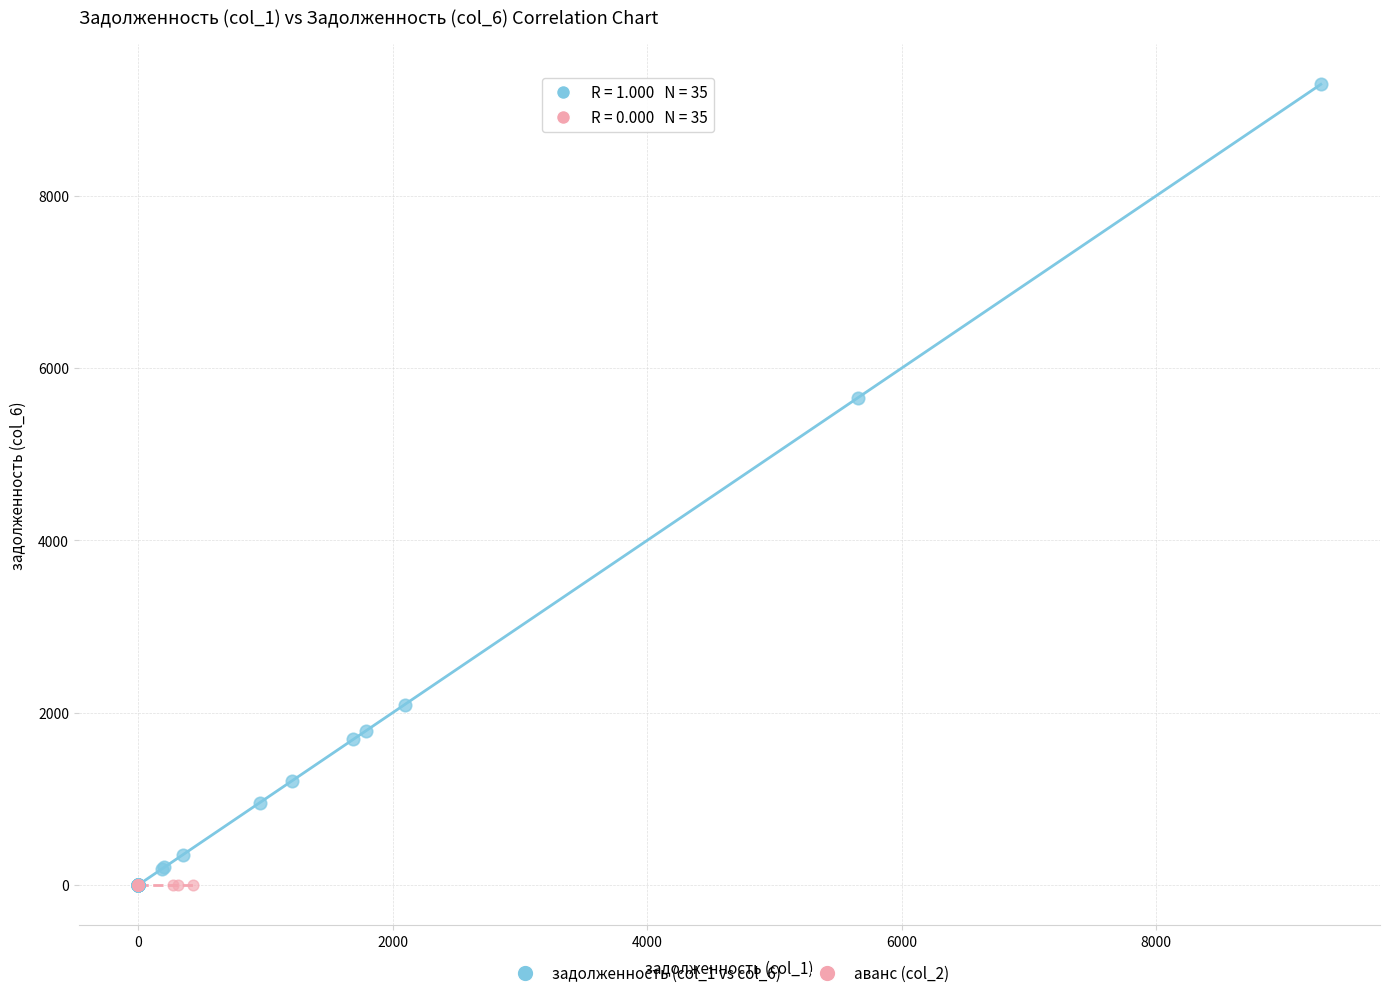

Which series contains the highest Y value?

задолженность (col_1 vs col_6)